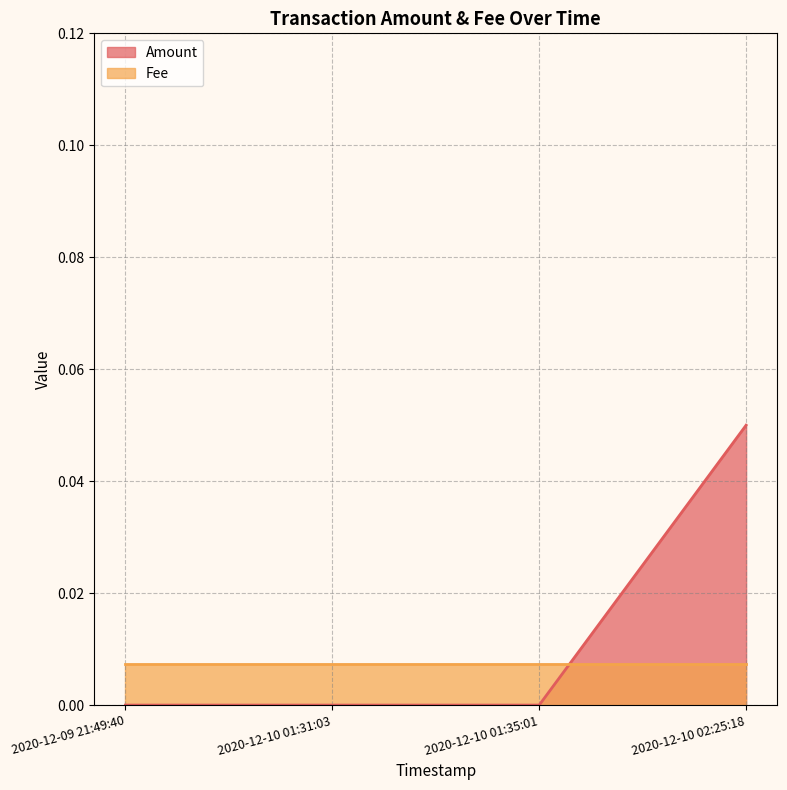

Which category has the highest value across all series?

2020-12-10 02:25:18